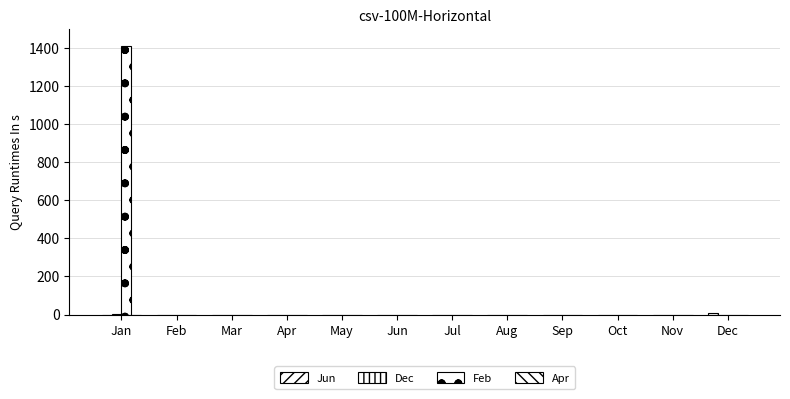

At how many categories does at least one series exceed 1097?

1